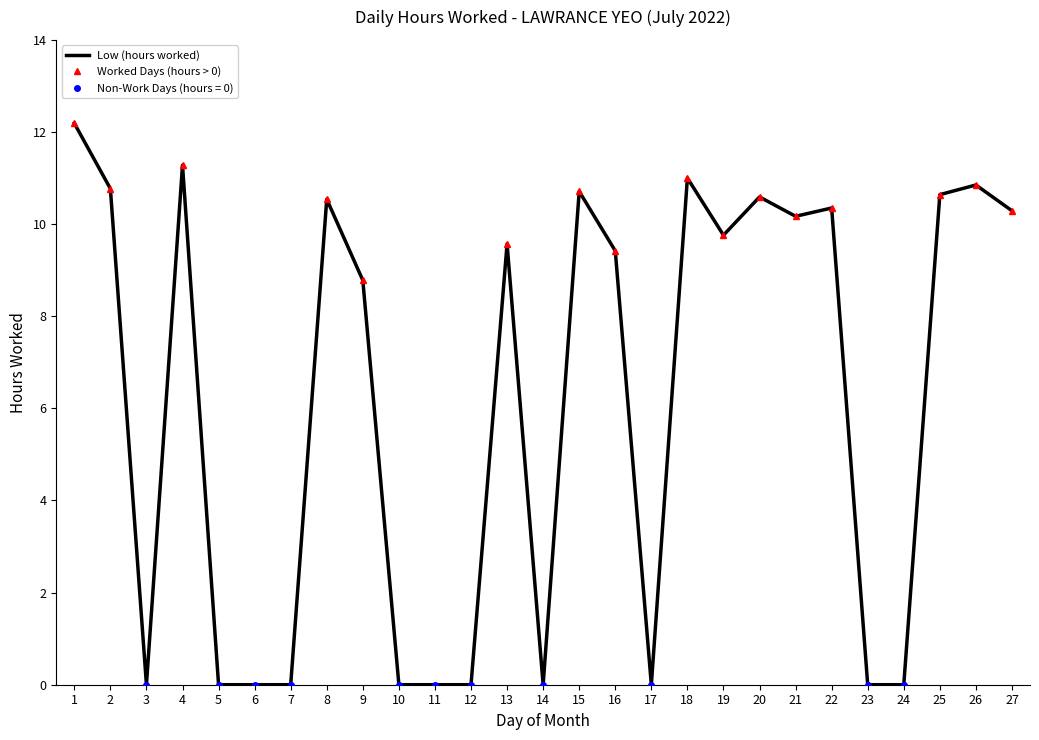

Where does the data first go above 9?

1